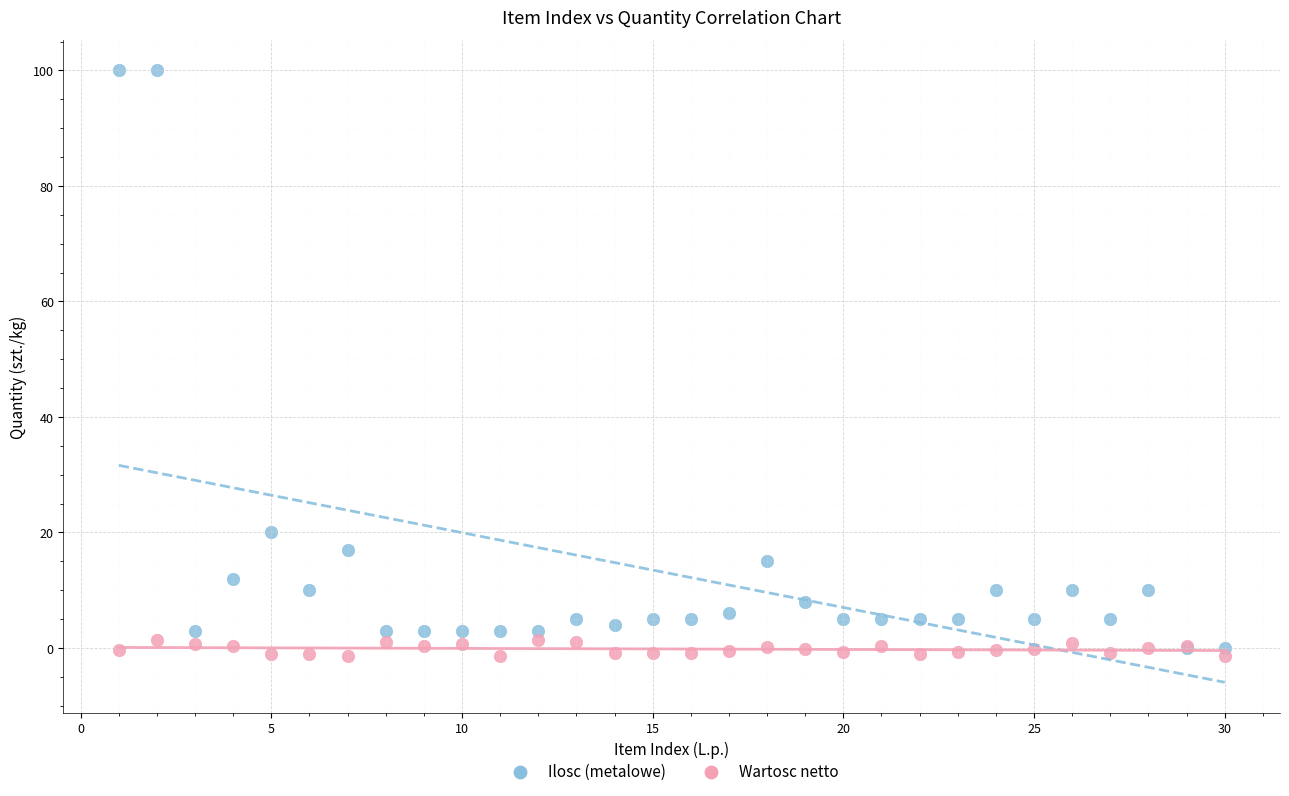

Across all series, what Y value is closest to 49?

20.0